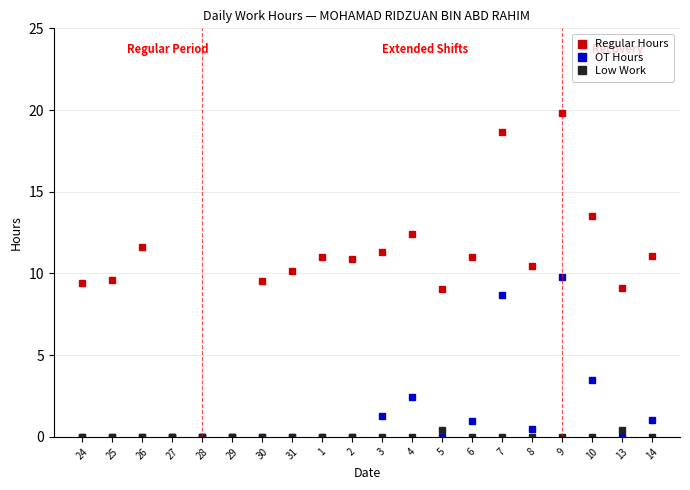

At which category is the sum across all series the highest?

9